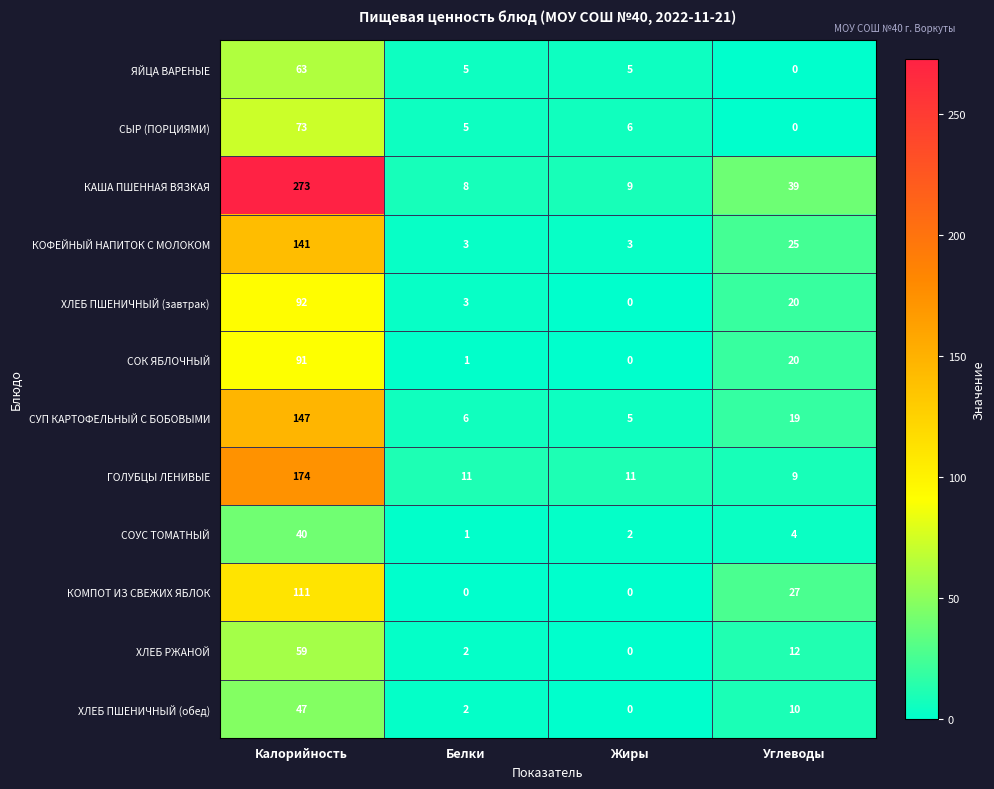

The ХЛЕБ ПШЕНИЧНЫЙ (завтрак) series shows 55 at Жиры. True or false?

False